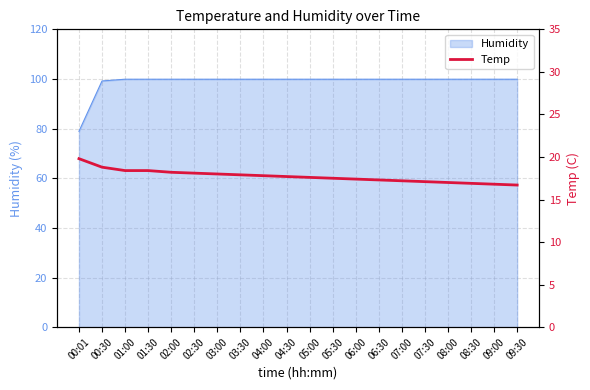

Reading left to right, extract all data points from this chart.

00:01=19.8	00:30=18.8	01:00=18.4	01:30=18.4	02:00=18.2	02:30=18.1	03:00=18.0	03:30=17.9	04:00=17.8	04:30=17.7	05:00=17.6	05:30=17.5	06:00=17.4	06:30=17.3	07:00=17.2	07:30=17.1	08:00=17.0	08:30=16.9	09:00=16.8	09:30=16.7